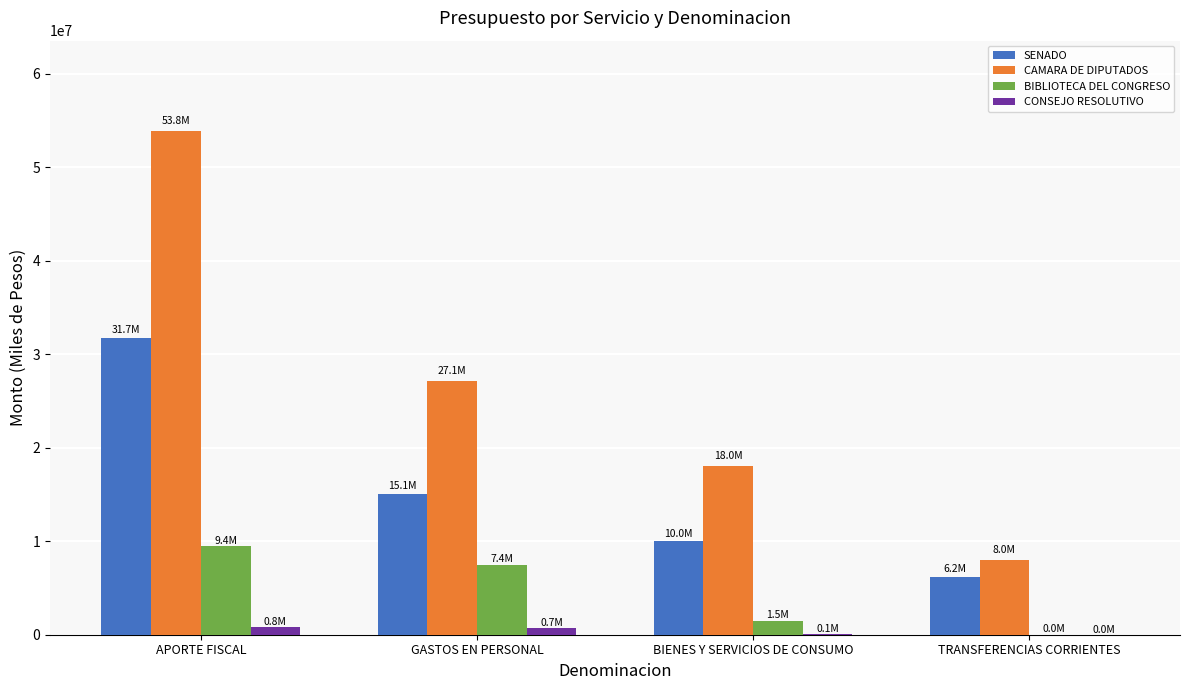

What is the maximum value shown in the chart?

53827442